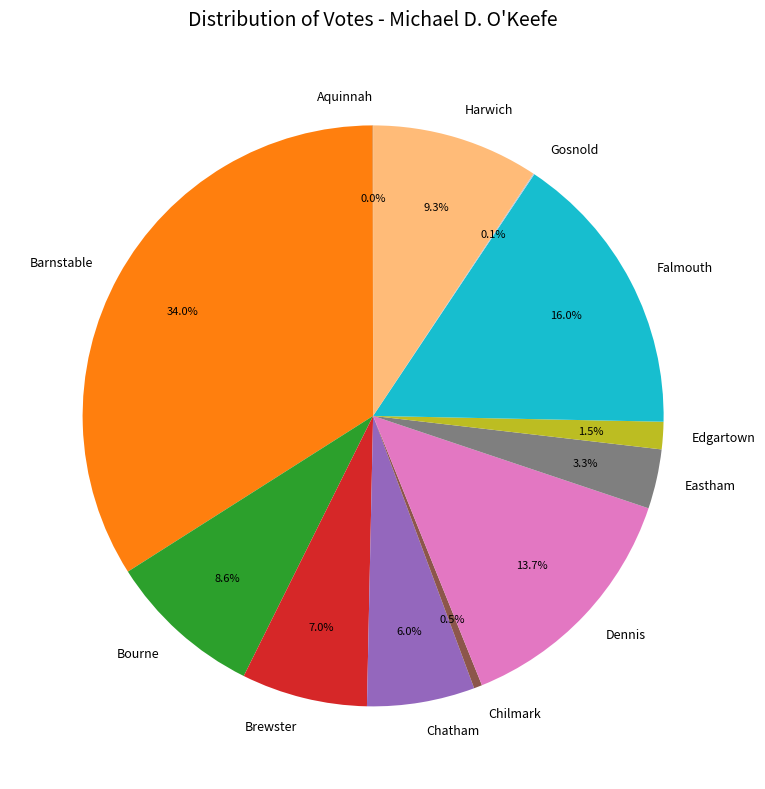

Combined, do Edgartown and Dennis account for over 50%?

No